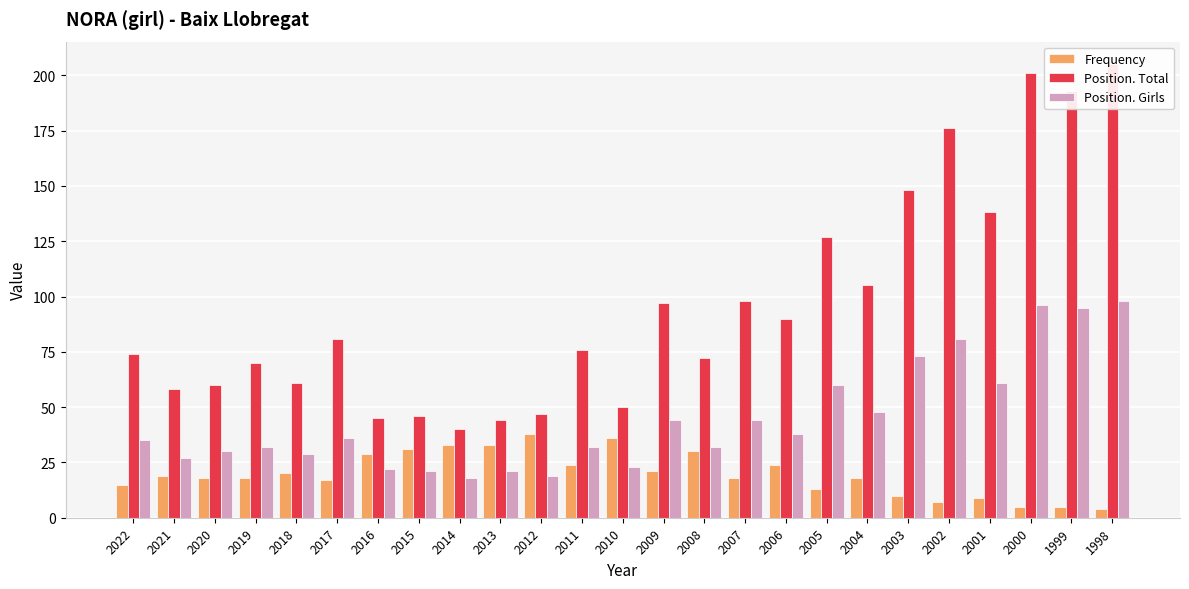

What is the average value of the Frequency series?

20